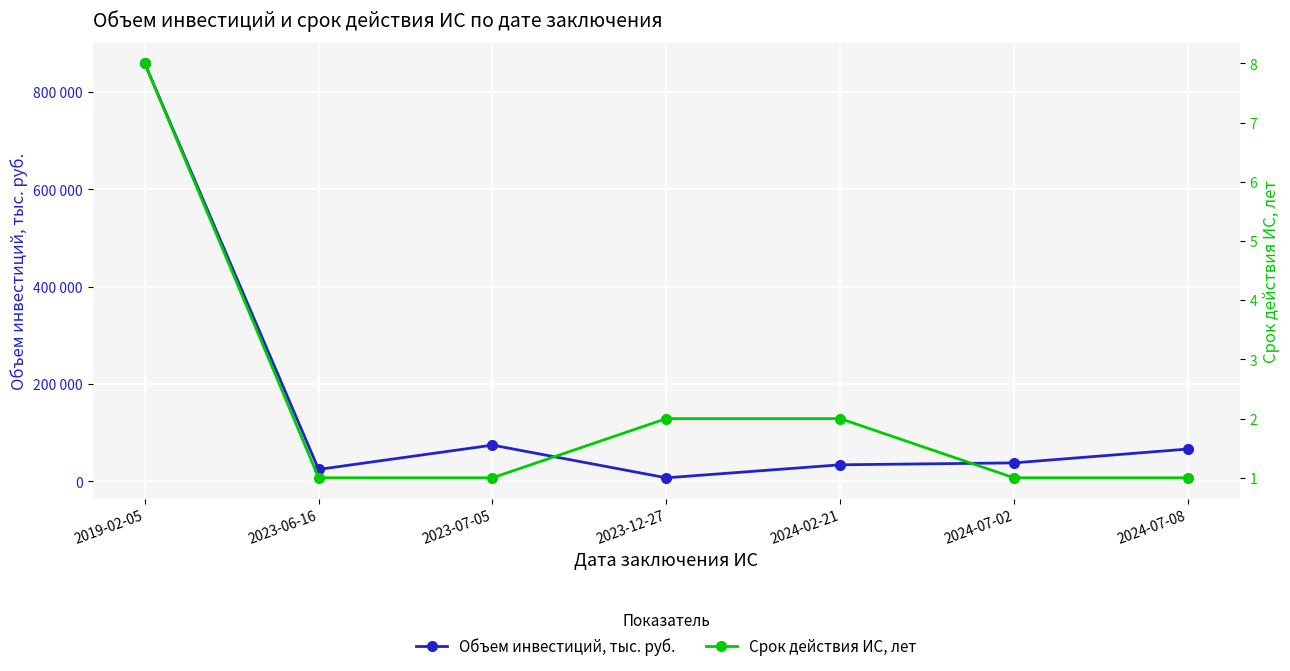

Is it true that Объем инвестиций, тыс. руб. equals 49392 at 2023-07-05?

False